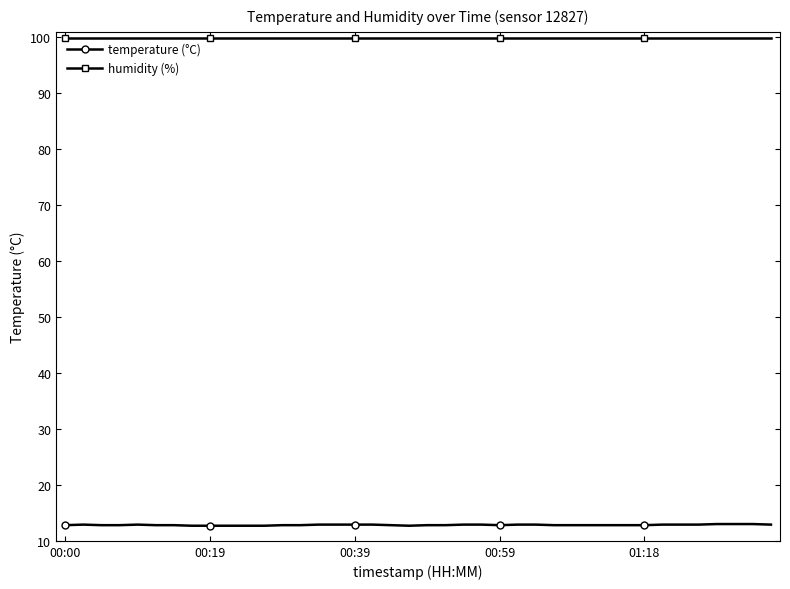

List the series in order of their peak value, lowest first.

temperature (°C), humidity (%)